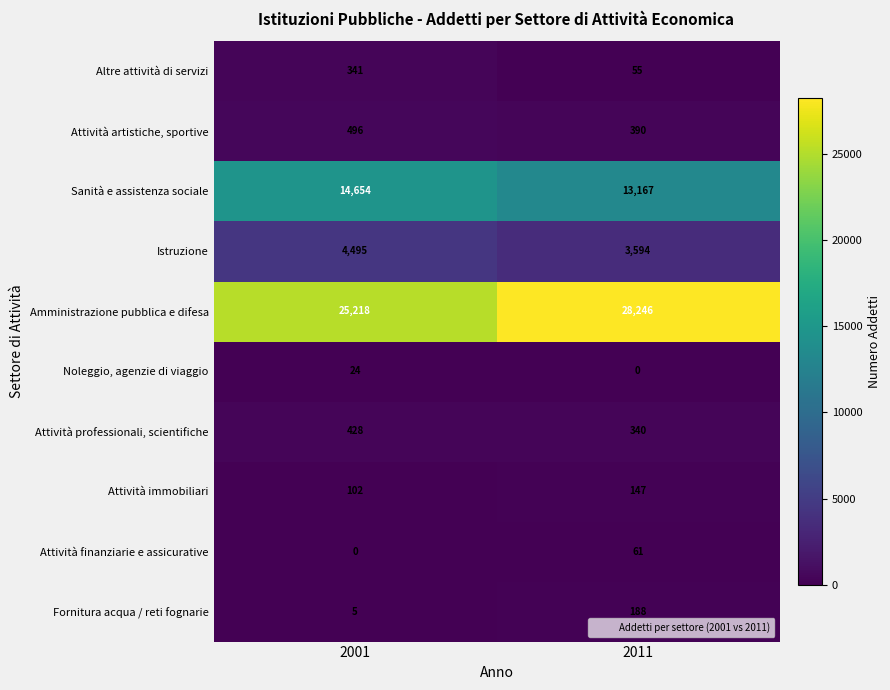

Where is Sanità e assistenza sociale nearest to the value 13910?

2011